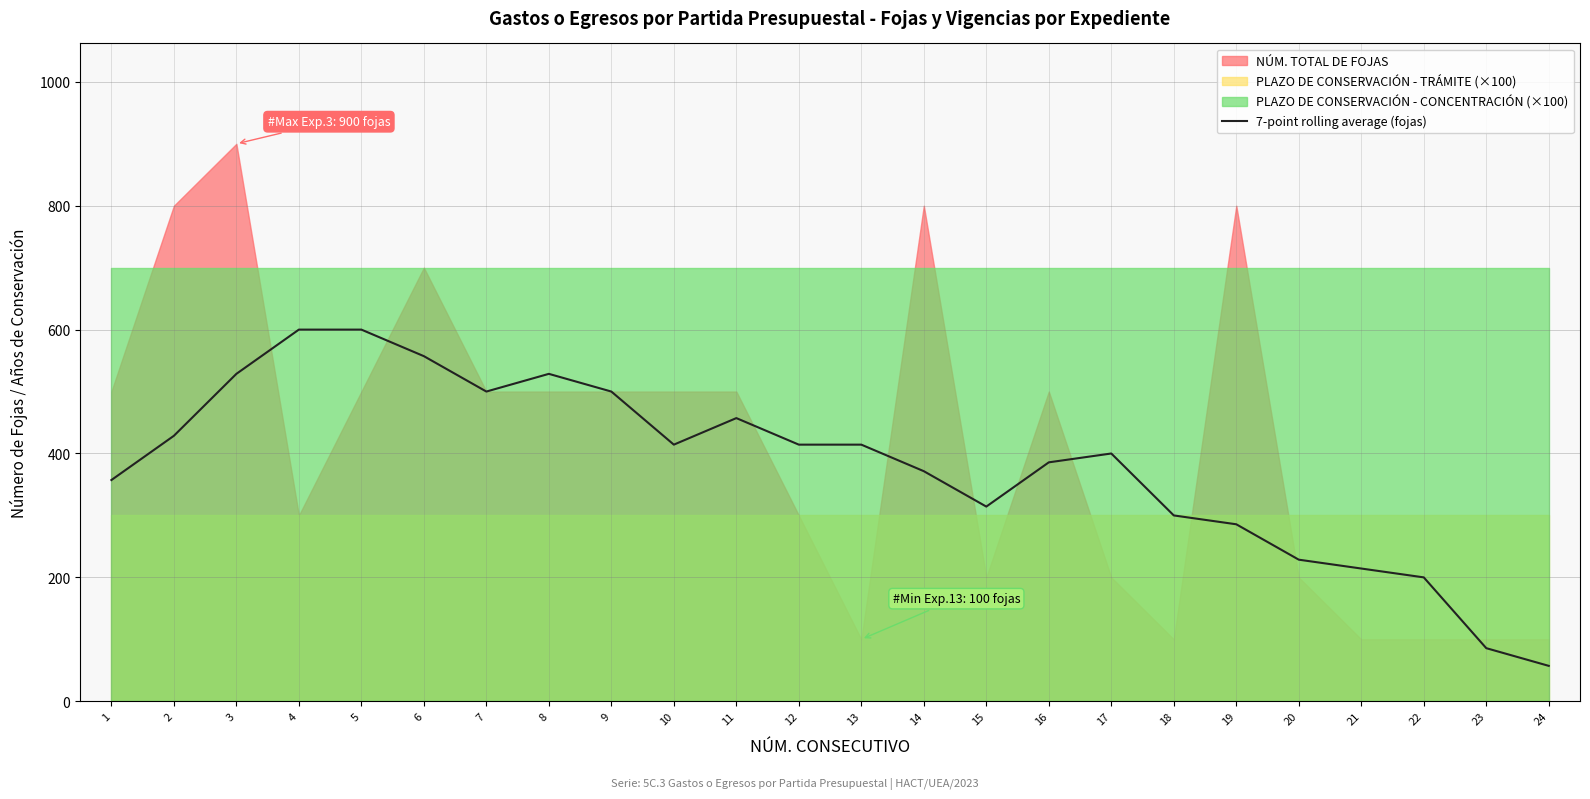

True or false: the data shows 88.2 at 15.

False